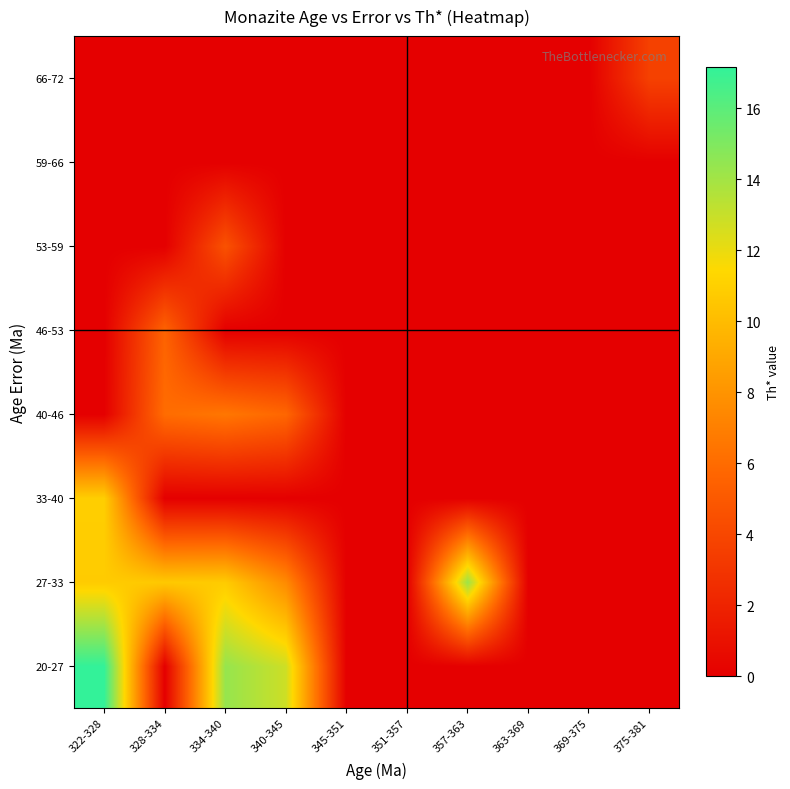

At which category is the sum across all series the highest?

322-328